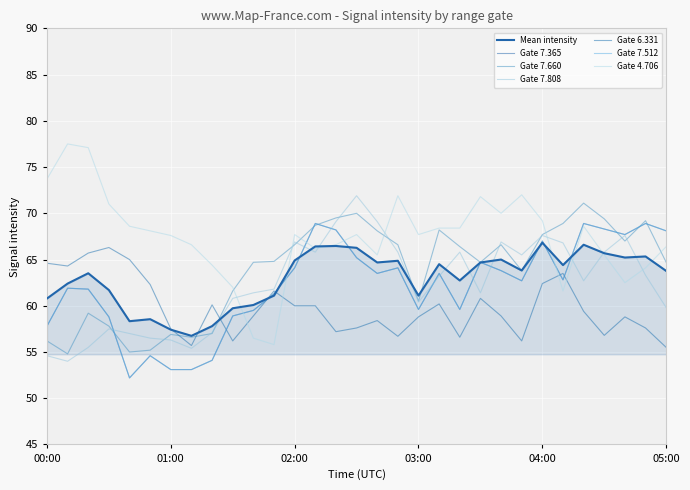

Does the chart have visible grid lines?

Yes